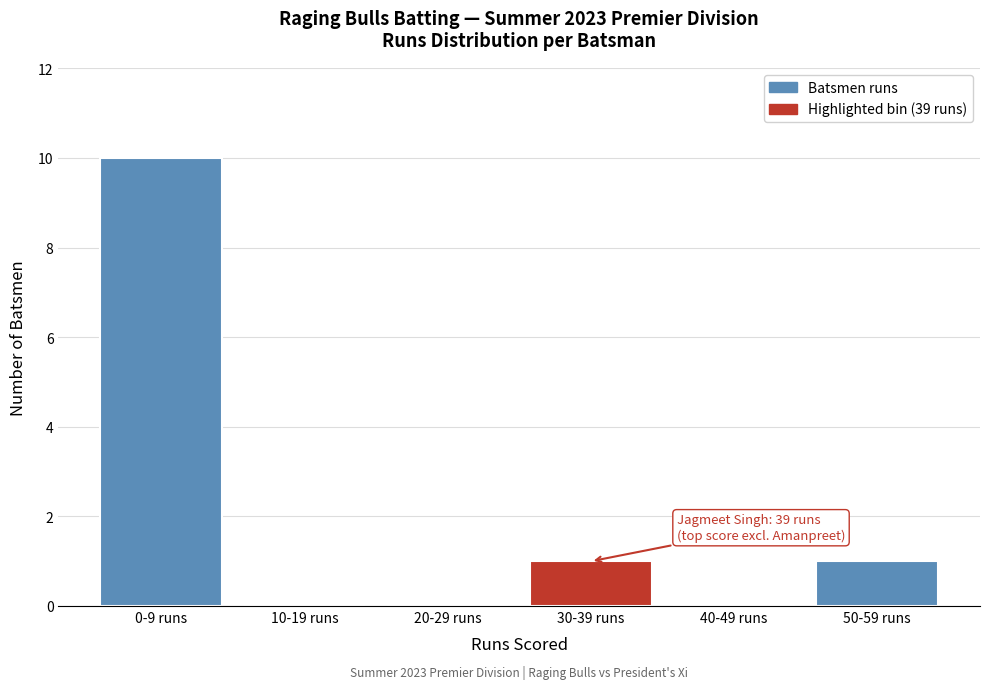

Reading left to right, transcribe all the data shown in this chart.

0-9 runs=10	10-19 runs=0	20-29 runs=0	30-39 runs=1	40-49 runs=0	50-59 runs=1